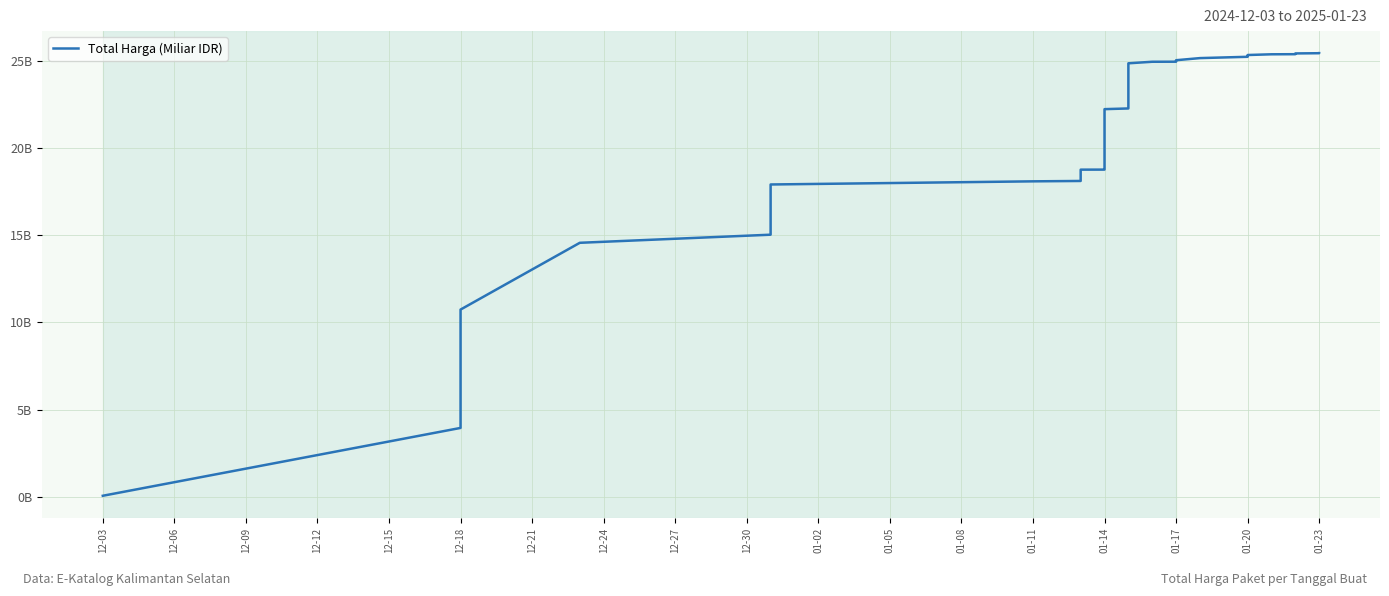

Which category has the lowest value across all series?

12-03